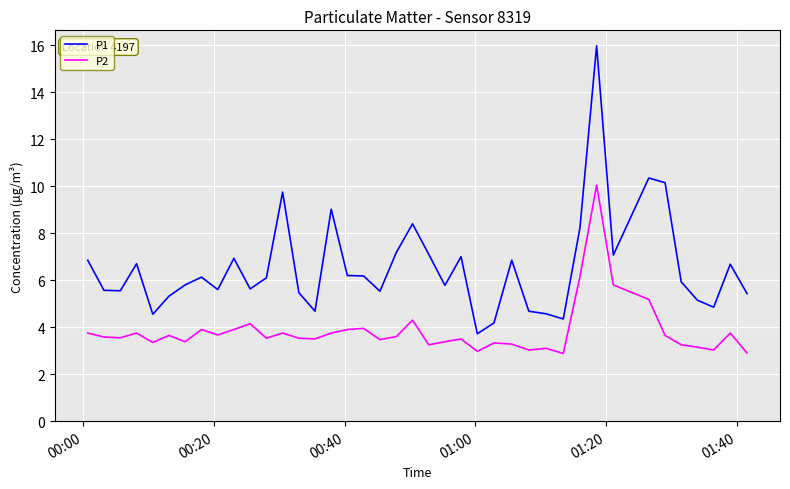

True or false: P2 and P1 intersect in this chart.

False